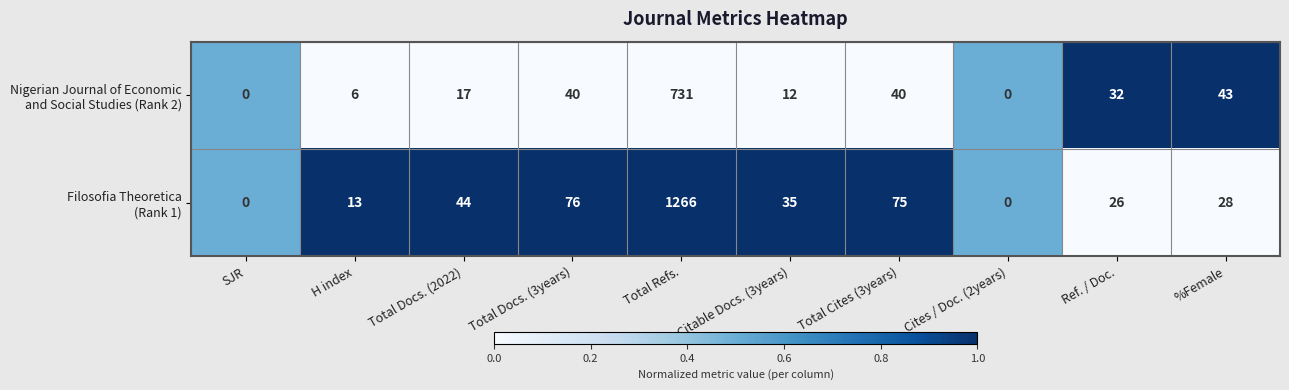

What is the total value across all series at Total Refs.?

1997